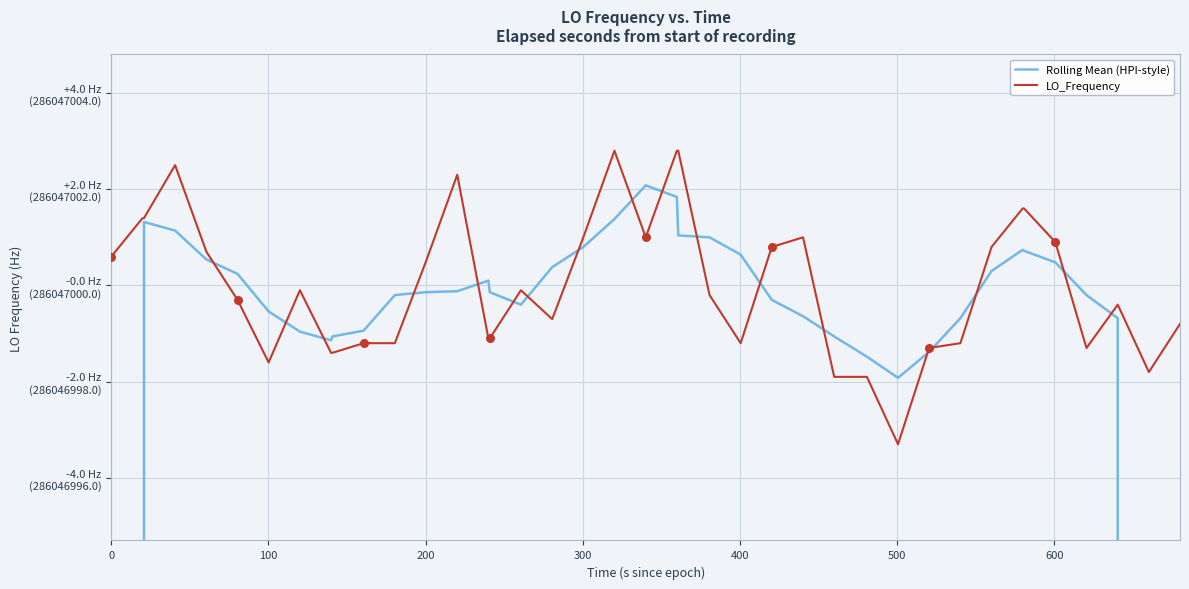

What are all the series names shown in the legend?

Rolling Mean (HPI-style), LO_Frequency